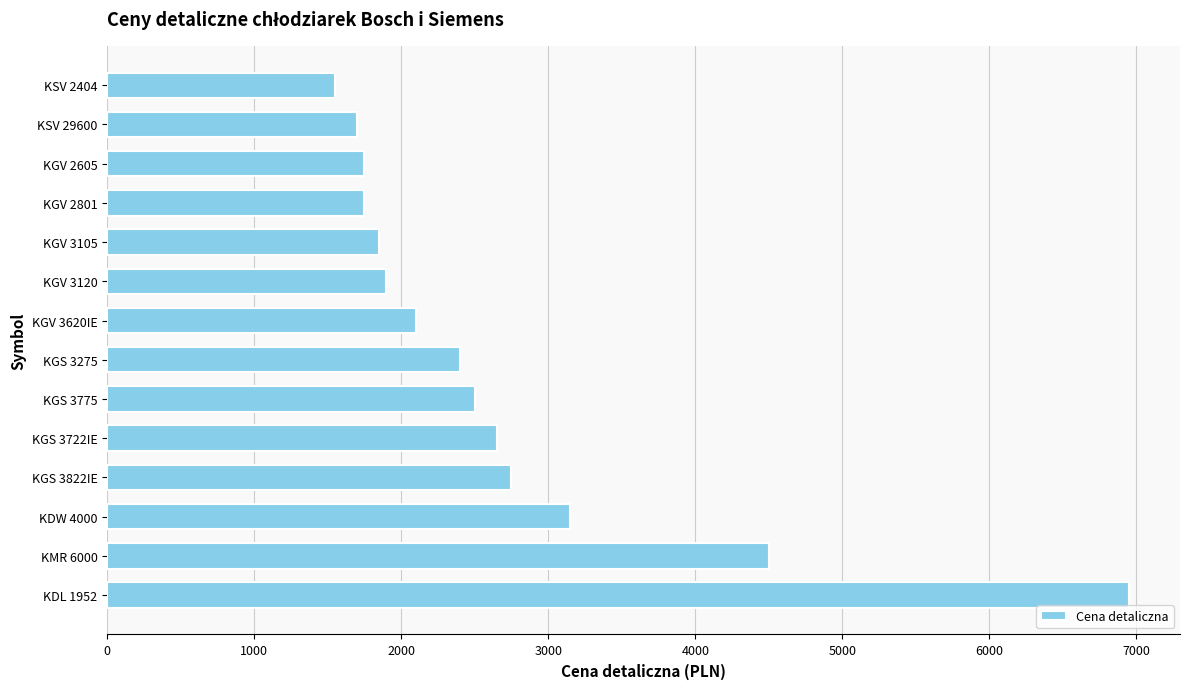

Is it true that the value at KDW 4000 is 3149?

True